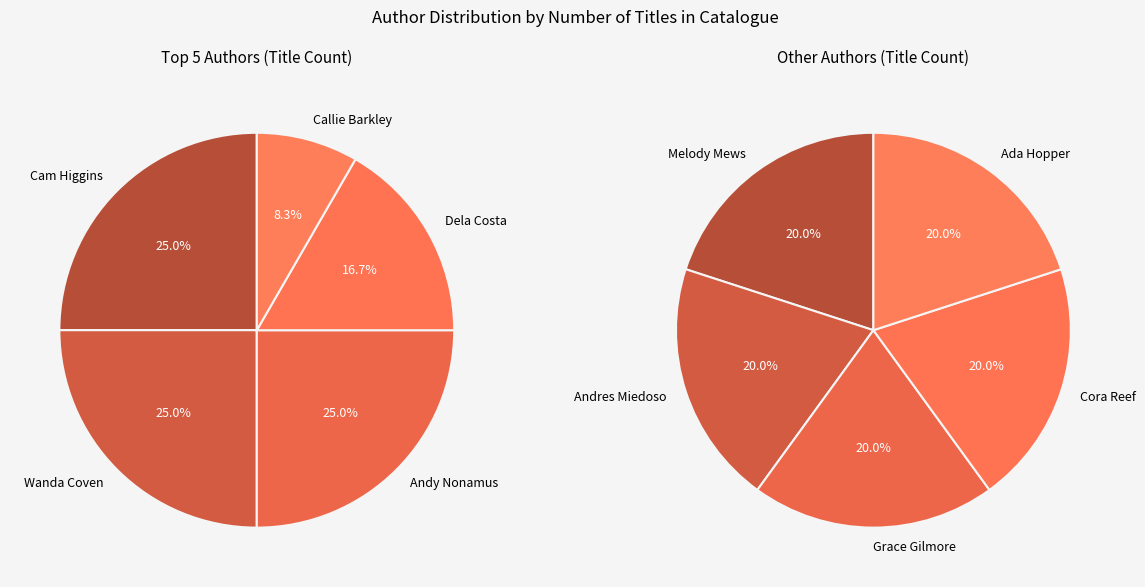

What is the smallest slice in the pie chart?

Callie Barkley (403888709)